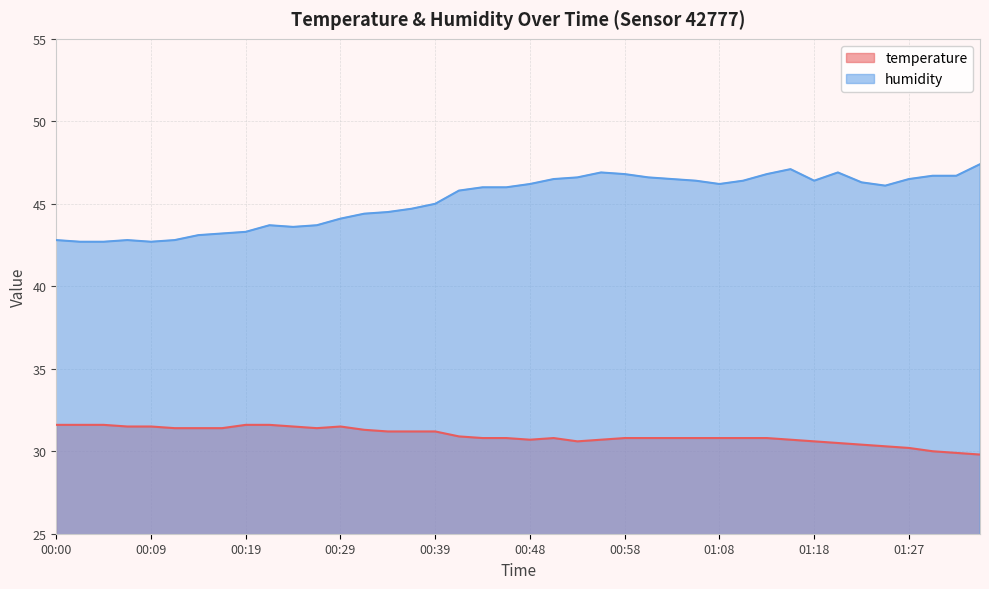

What is the sum of all temperature values?

1237.8